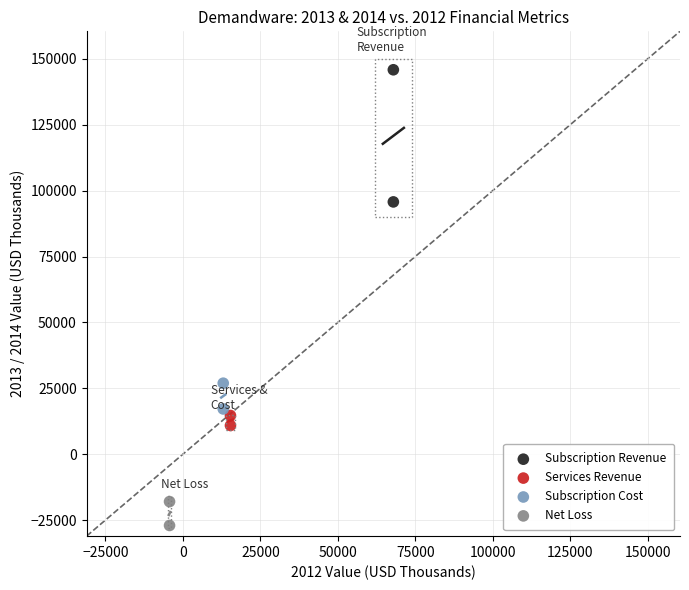

Which series has the largest Y range (max minus min)?

Subscription Revenue